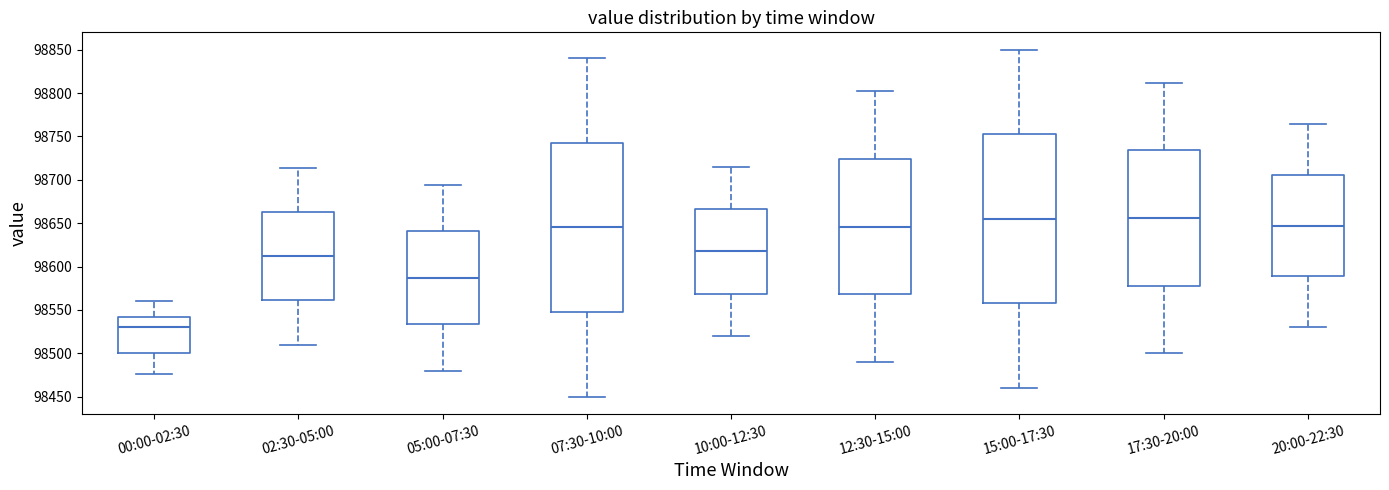

Reading left to right, read every box against the y-axis: the position of its median line, the range the box covers, and the ends of its whiskers. The values are not printed on the chart, so give them approximately, as read against the axis.

00:00-02:30: median 98530, box 98500 to 98540, whiskers 98475 to 98560
02:30-05:00: median 98610, box 98560 to 98665, whiskers 98510 to 98715
05:00-07:30: median 98585, box 98535 to 98640, whiskers 98480 to 98695
07:30-10:00: median 98645, box 98550 to 98745, whiskers 98450 to 98840
10:00-12:30: median 98620, box 98570 to 98665, whiskers 98520 to 98715
12:30-15:00: median 98645, box 98570 to 98725, whiskers 98490 to 98800
15:00-17:30: median 98655, box 98560 to 98755, whiskers 98460 to 98850
17:30-20:00: median 98655, box 98580 to 98735, whiskers 98500 to 98810
20:00-22:30: median 98645, box 98590 to 98705, whiskers 98530 to 98765